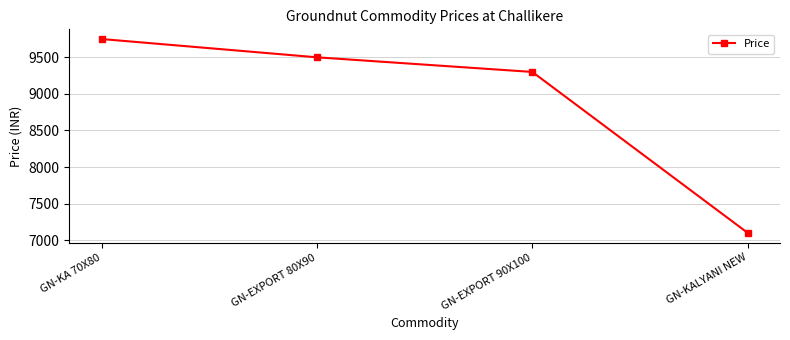

What is the minimum value shown in the chart?

7100